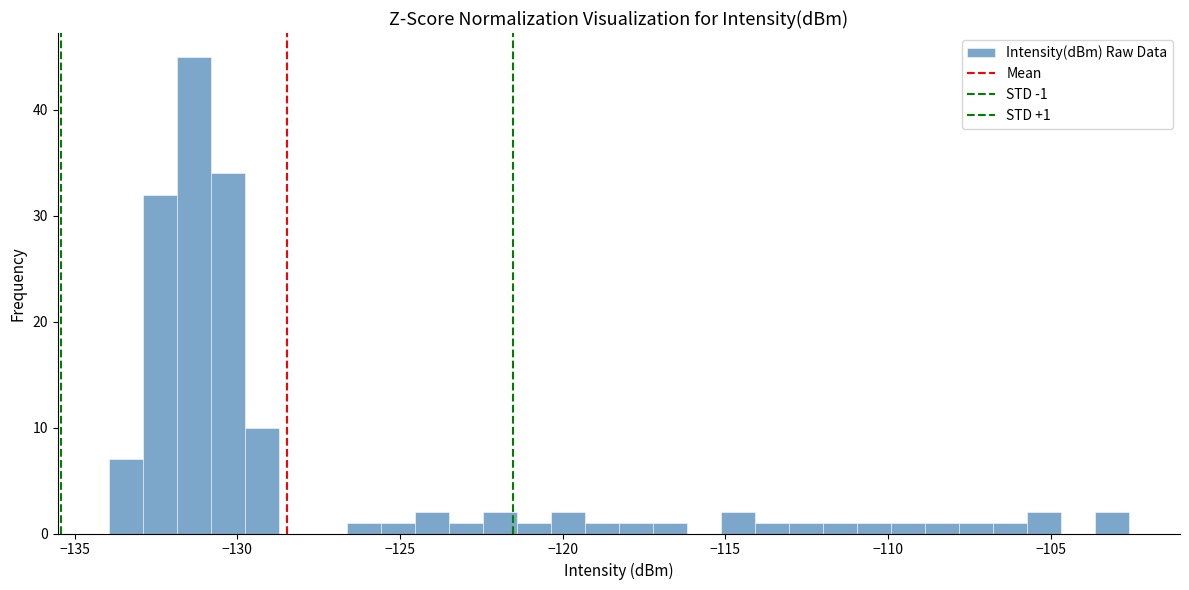

Around what value on the x-axis is the tallest bar? Give the approximate position of its centre, as read against the axis.

-131.5